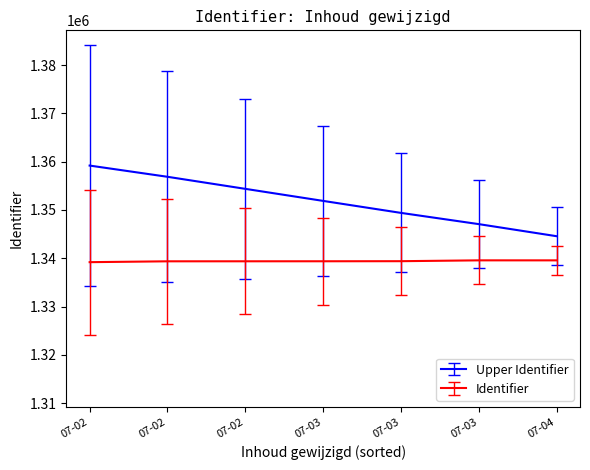

Reading right to left, extract all data points from this chart.

1339573	1339575	1339401	1339385	1339380	1339376	1339199